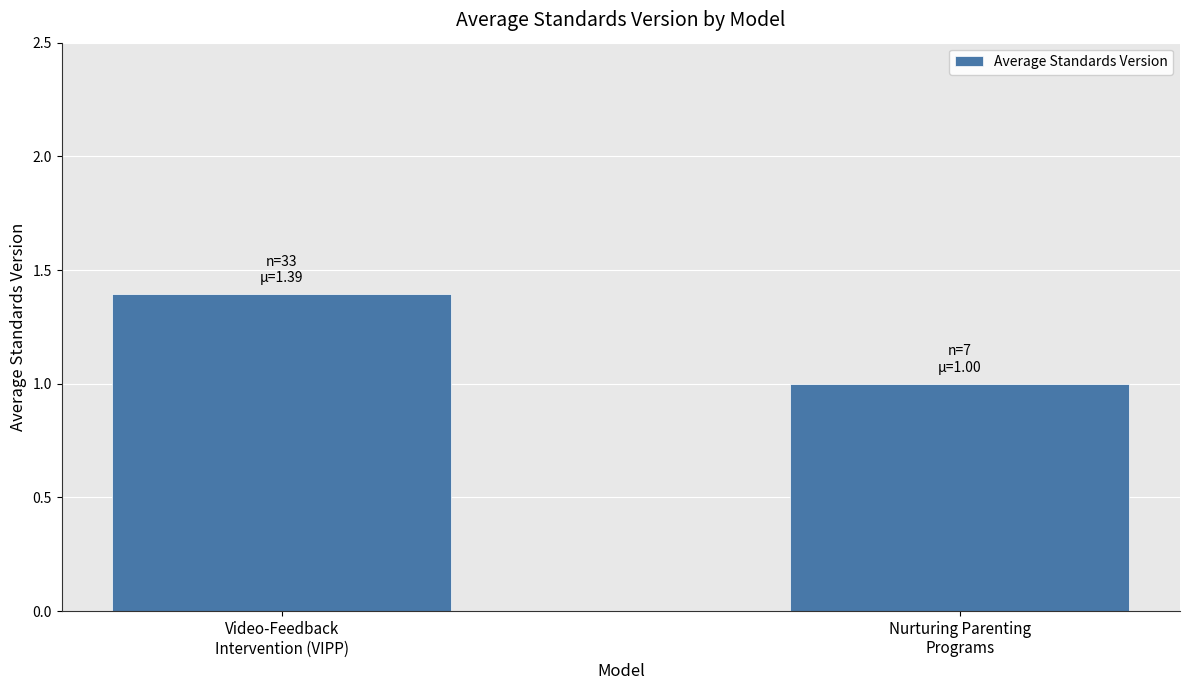

List the labels in order of value, largest first.

Video-Feedback
Intervention (VIPP), Nurturing Parenting
Programs